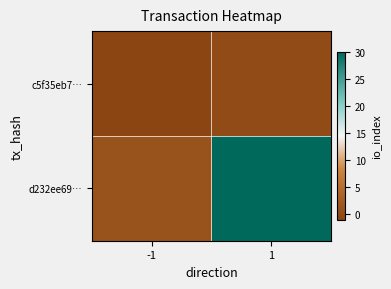

What is the difference between the highest and lowest values at 1?

30